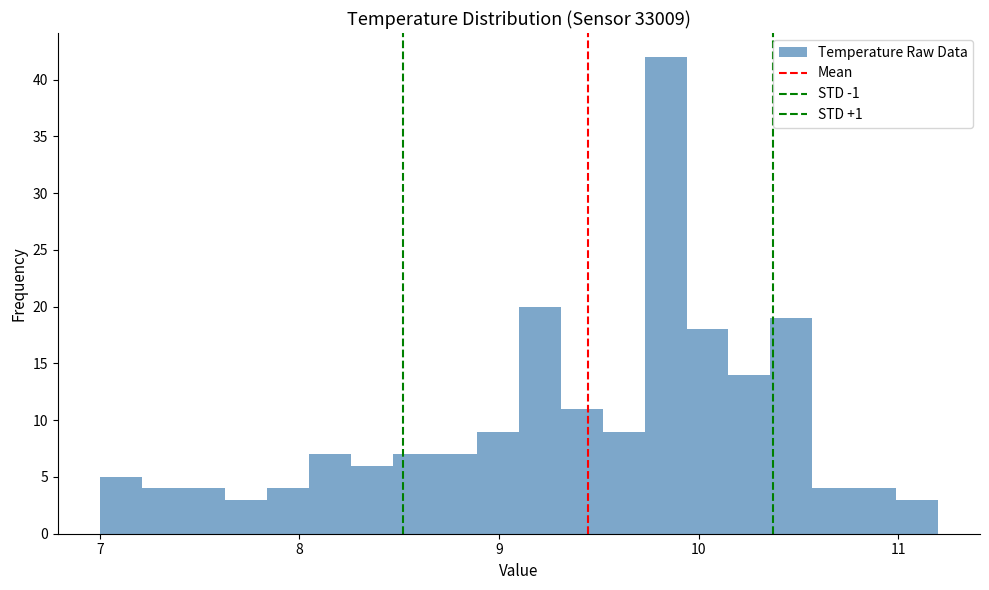

Read against the x-axis, roughly where is the centre of the tallest bar?

9.8